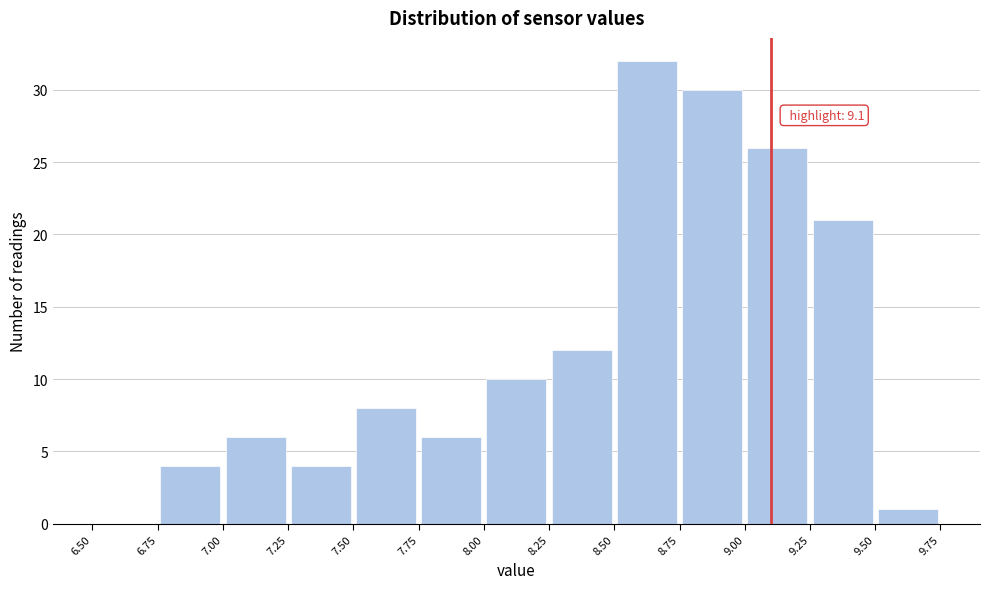

Which range on the x-axis has the tallest bar?

8.50 to 8.75